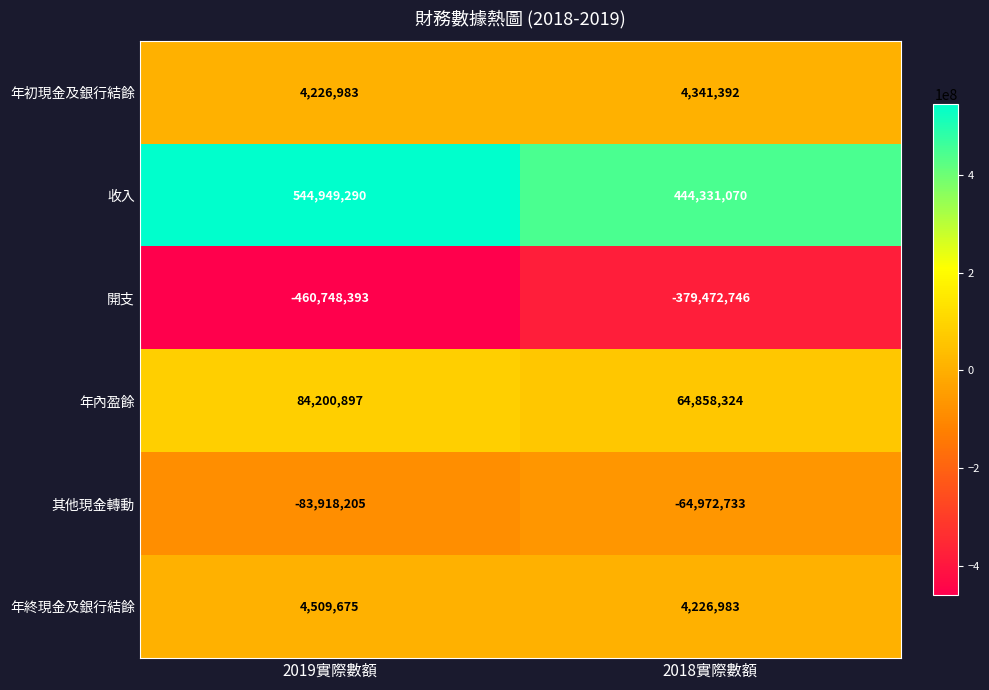

Rank the series by their maximum value, from lowest to highest.

開支, 其他現金轉動, 年初現金及銀行結餘, 年終現金及銀行結餘, 年內盈餘, 收入